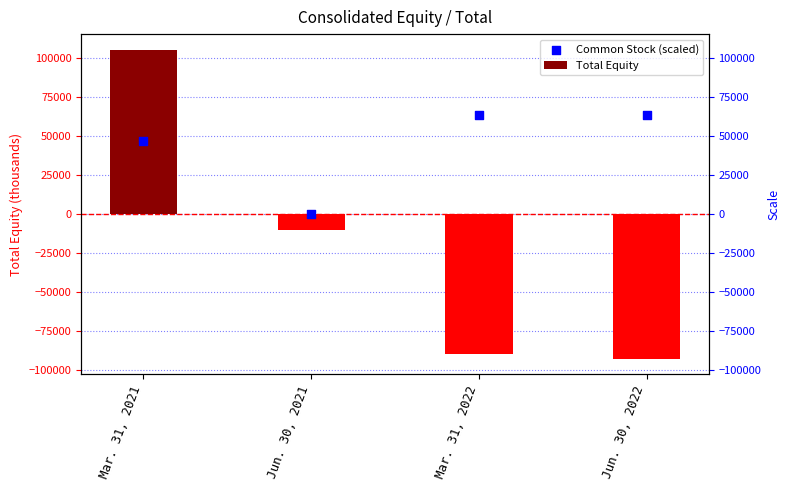

At how many categories does at least one series exceed 95390?

1